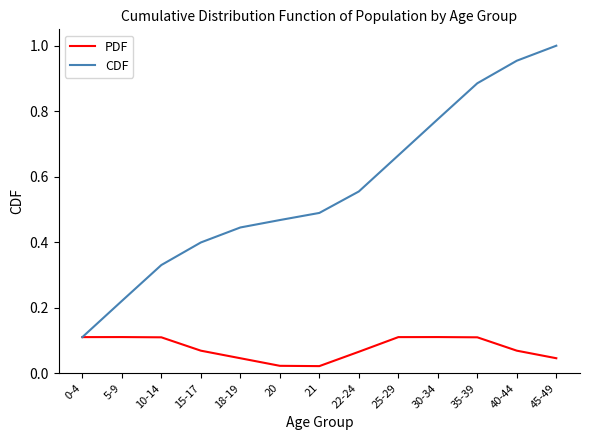

At 5-9, list the series in order from smallest to largest.

PDF, CDF